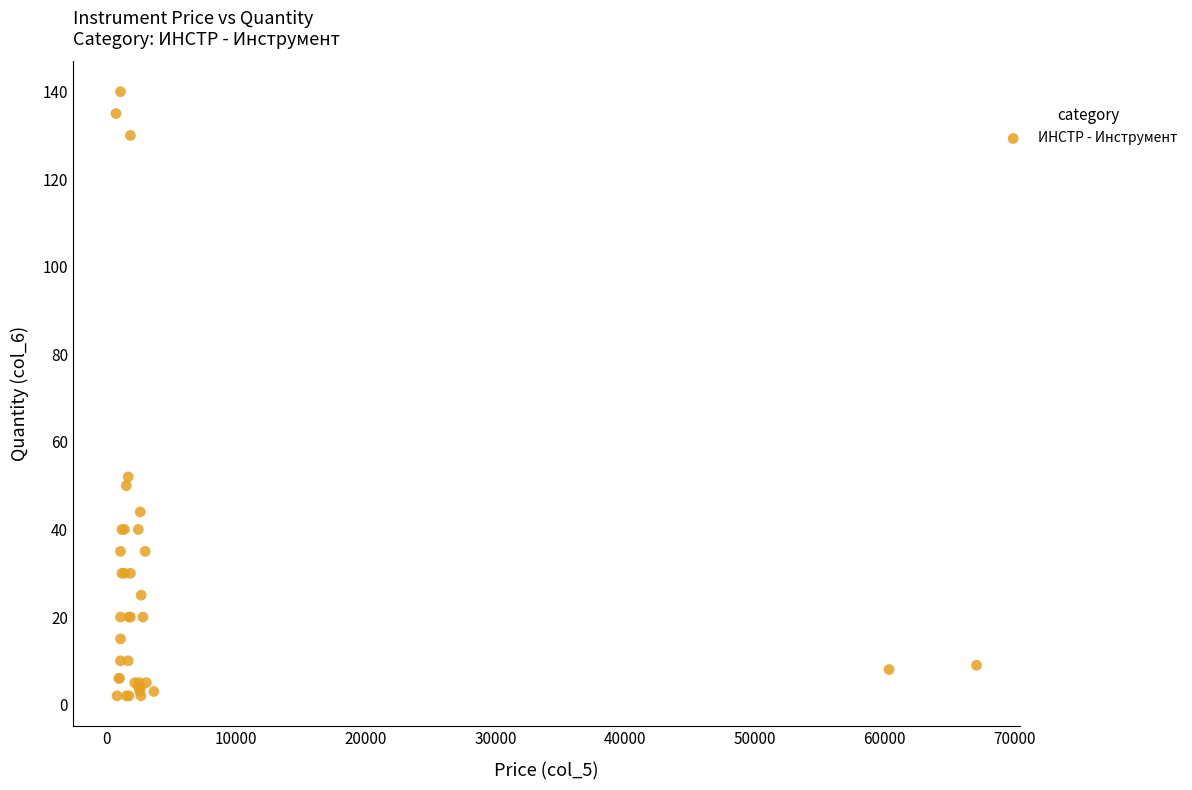

What Y value in the scatter plot is closest to 71?

52